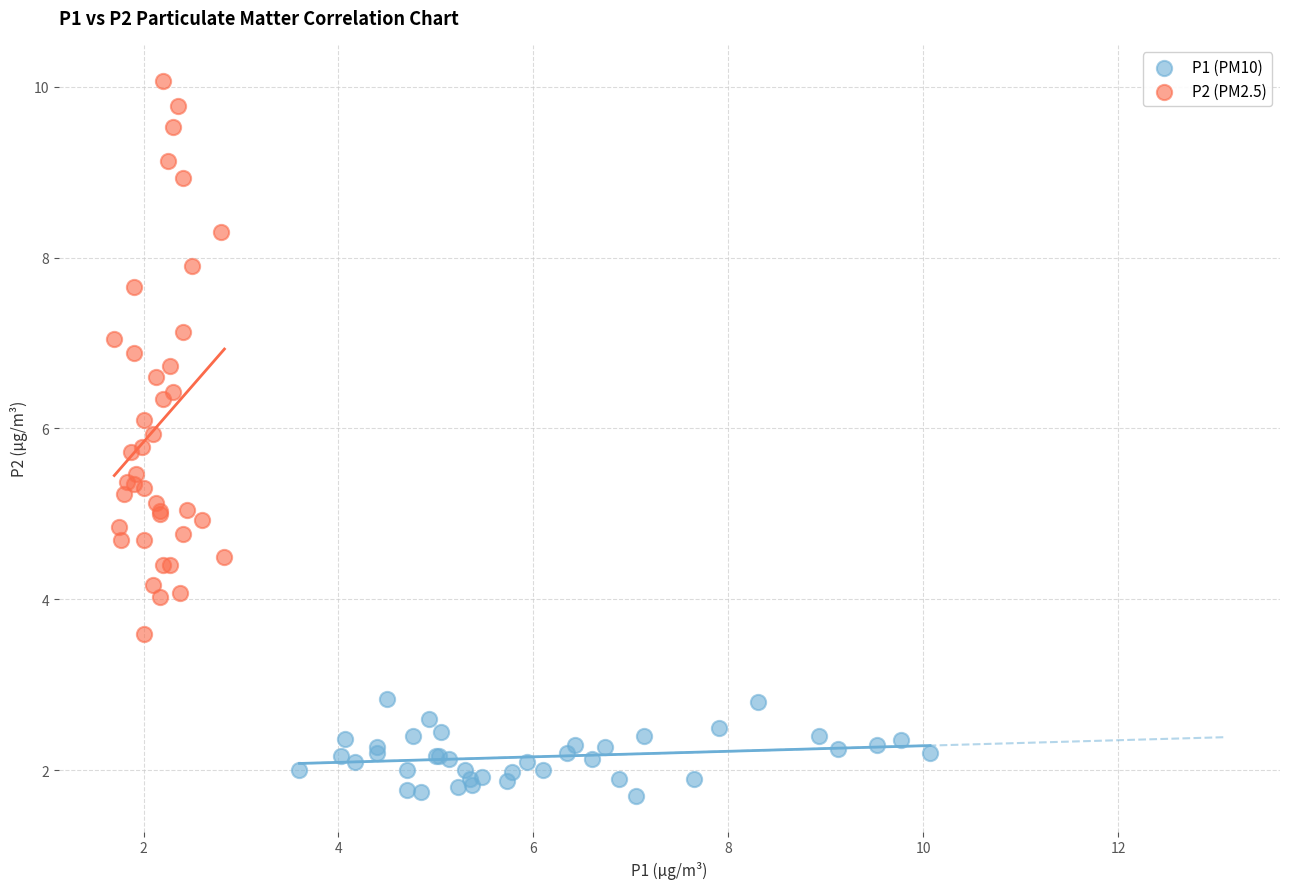

Which series contains the lowest Y value?

P1 (PM10)